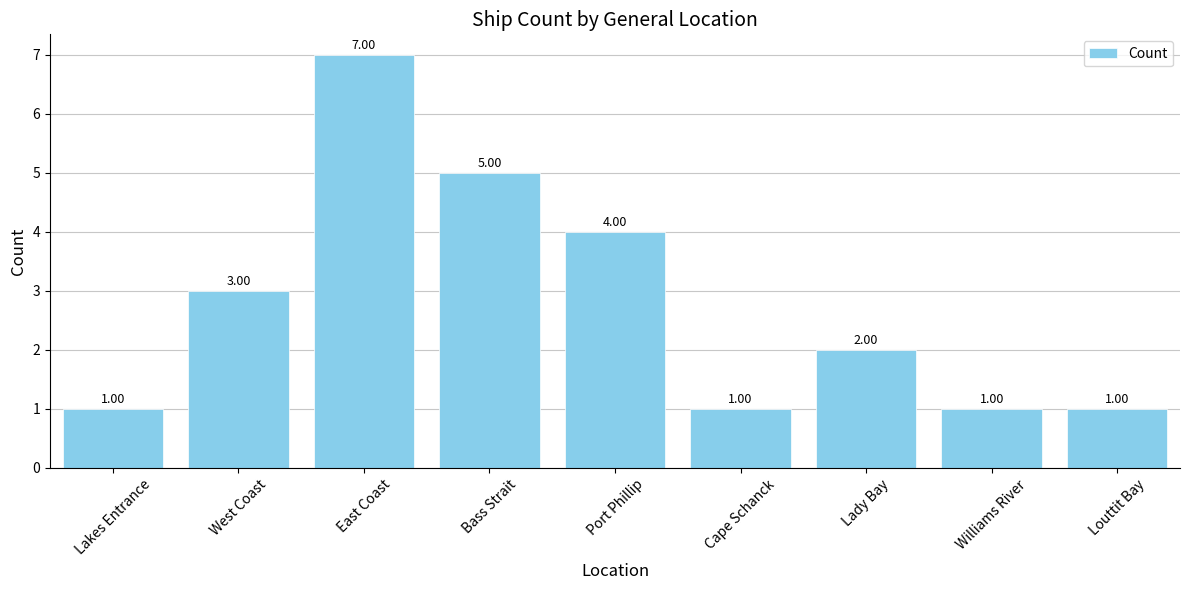

Does the chart contain stacked bars?

No